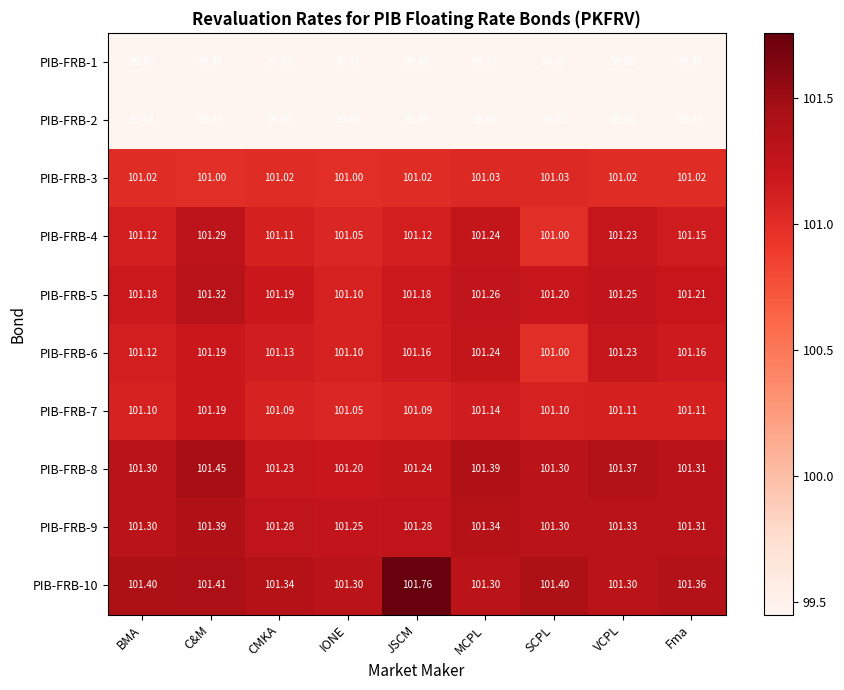

At which label is PIB-FRB-4 closest to 101?

SCPL